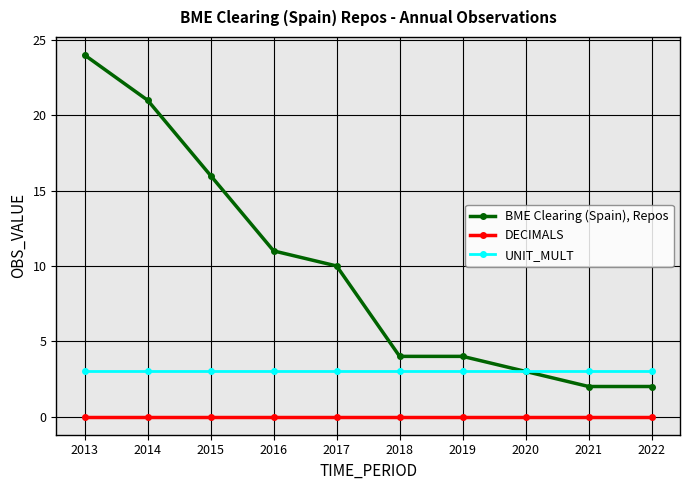

Read the UNIT_MULT value at 2014.

3